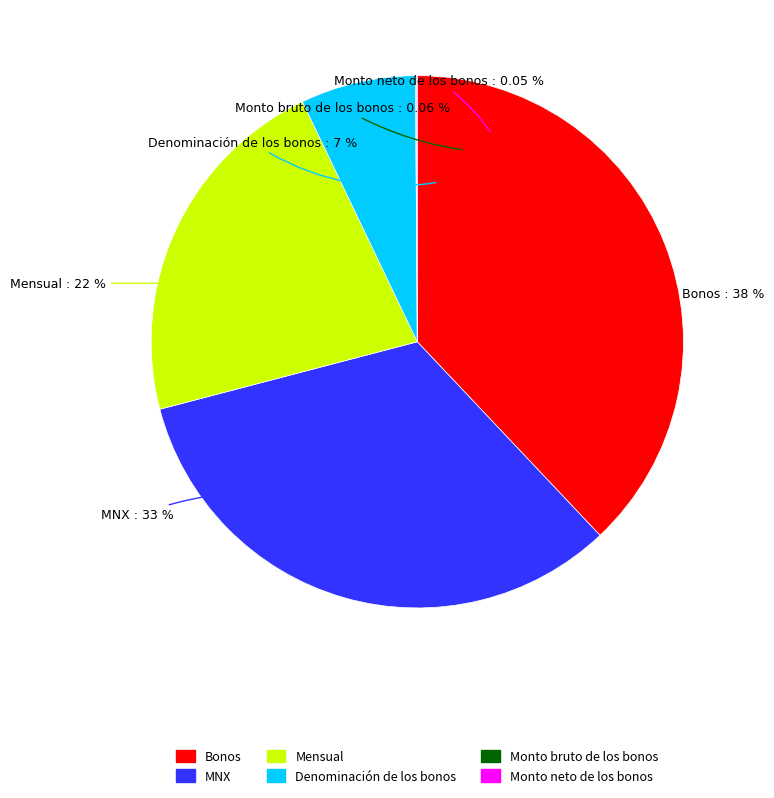

Count the number of slices in the pie.

6